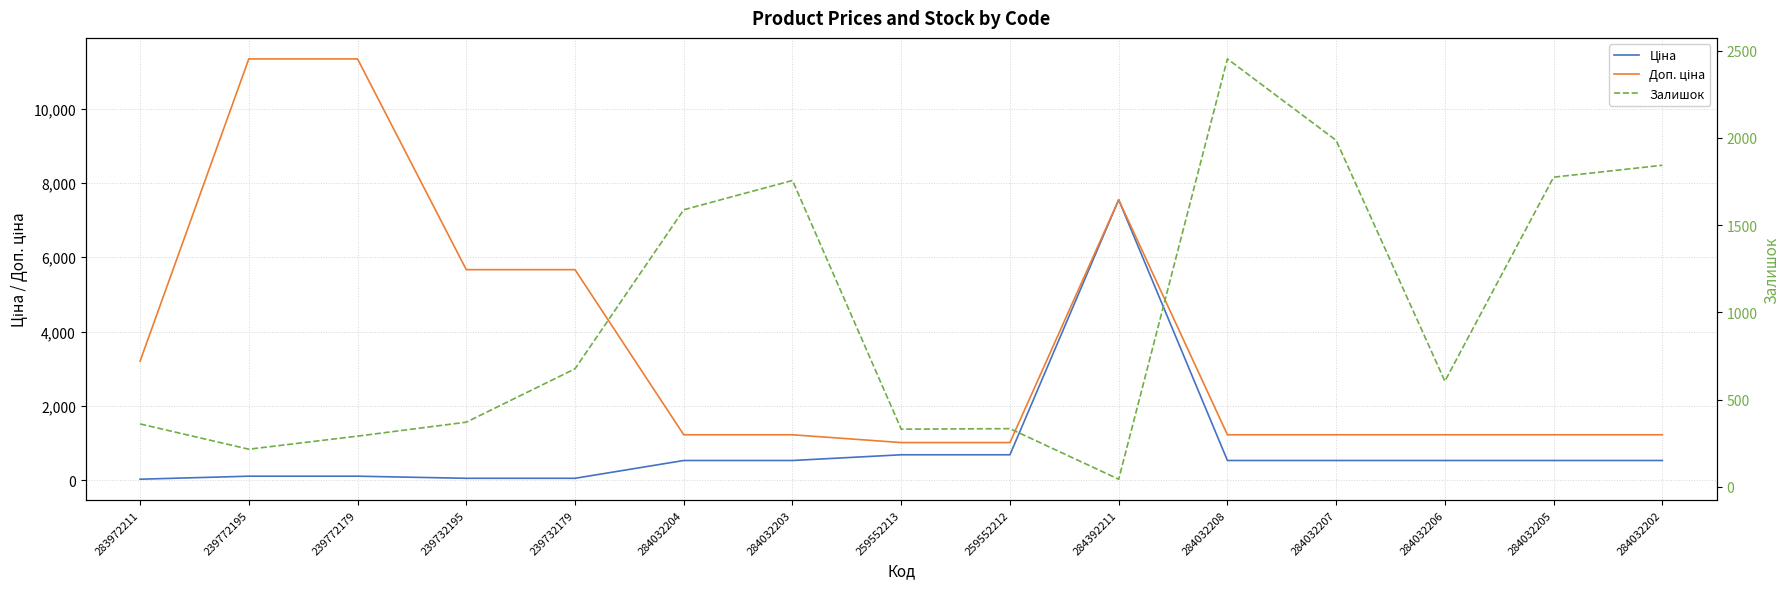

Reading left to right, extract all data points from this chart.

Ціна: 283972211=32.0	239772195=113.3	239772179=113.3	239732195=56.7	239732179=56.7	284032204=535.4	284032203=535.4	259552213=689.1	259552212=689.1	284392211=7545.9	284032208=535.4	284032207=535.4	284032206=535.4	284032205=535.4	284032202=535.4
Доп. ціна: 283972211=3205.0	239772195=11334.0	239772179=11334.0	239732195=5667.0	239732179=5667.0	284032204=1227.2	284032203=1227.2	259552213=1017.8	259552212=1017.8	284392211=7545.9	284032208=1227.2	284032207=1227.2	284032206=1227.2	284032205=1227.2	284032202=1227.2
Залишок: 283972211=360.0	239772195=215.0	239772179=290.0	239732195=370.0	239732179=676.0	284032204=1588.0	284032203=1756.0	259552213=330.0	259552212=333.0	284392211=43.0	284032208=2453.0	284032207=1986.0	284032206=605.0	284032205=1775.0	284032202=1843.0